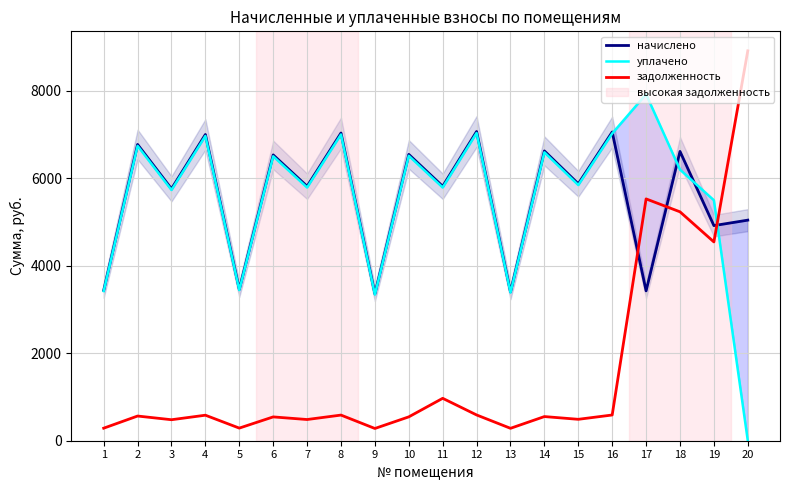

The value of уплачено at 2 is 3376.1. True or false?

False